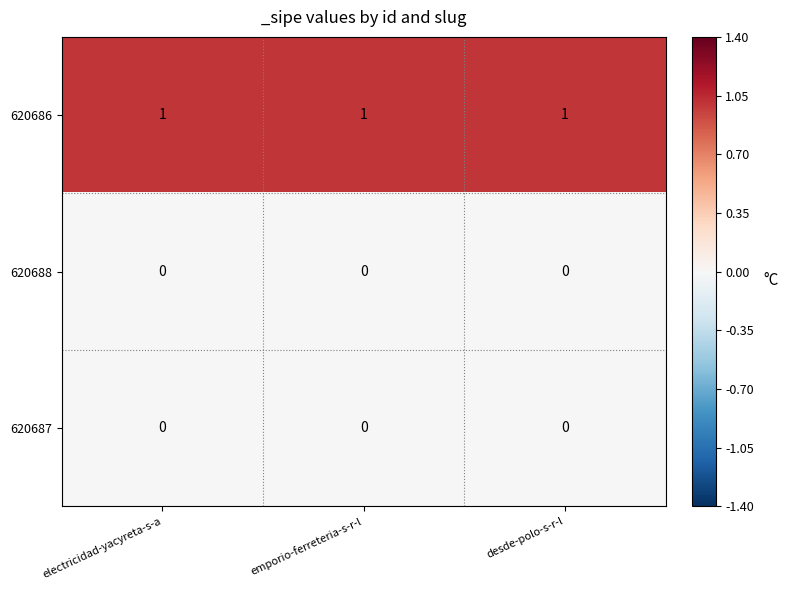

At how many categories does at least one series exceed 0?

3